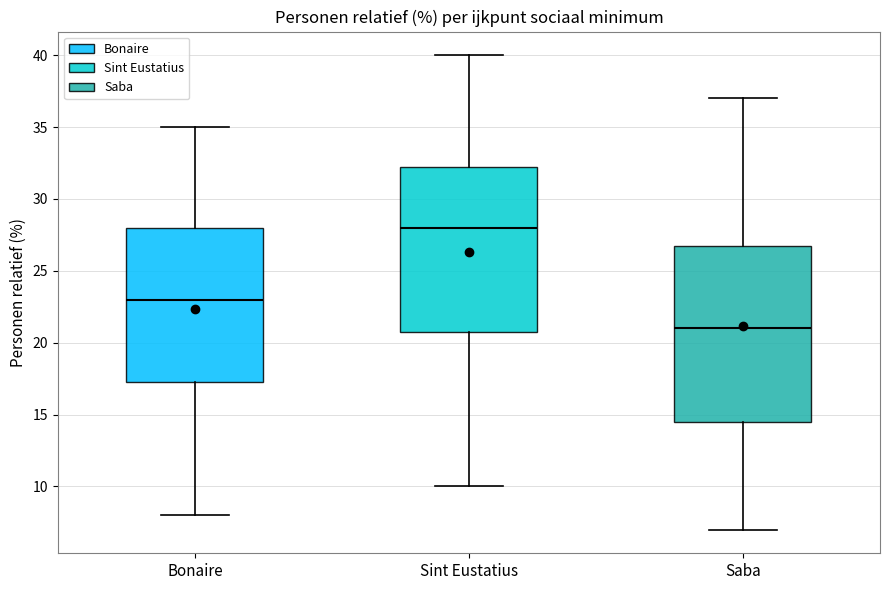

Which box is the tallest, from its lower edge to its upper edge?

Saba